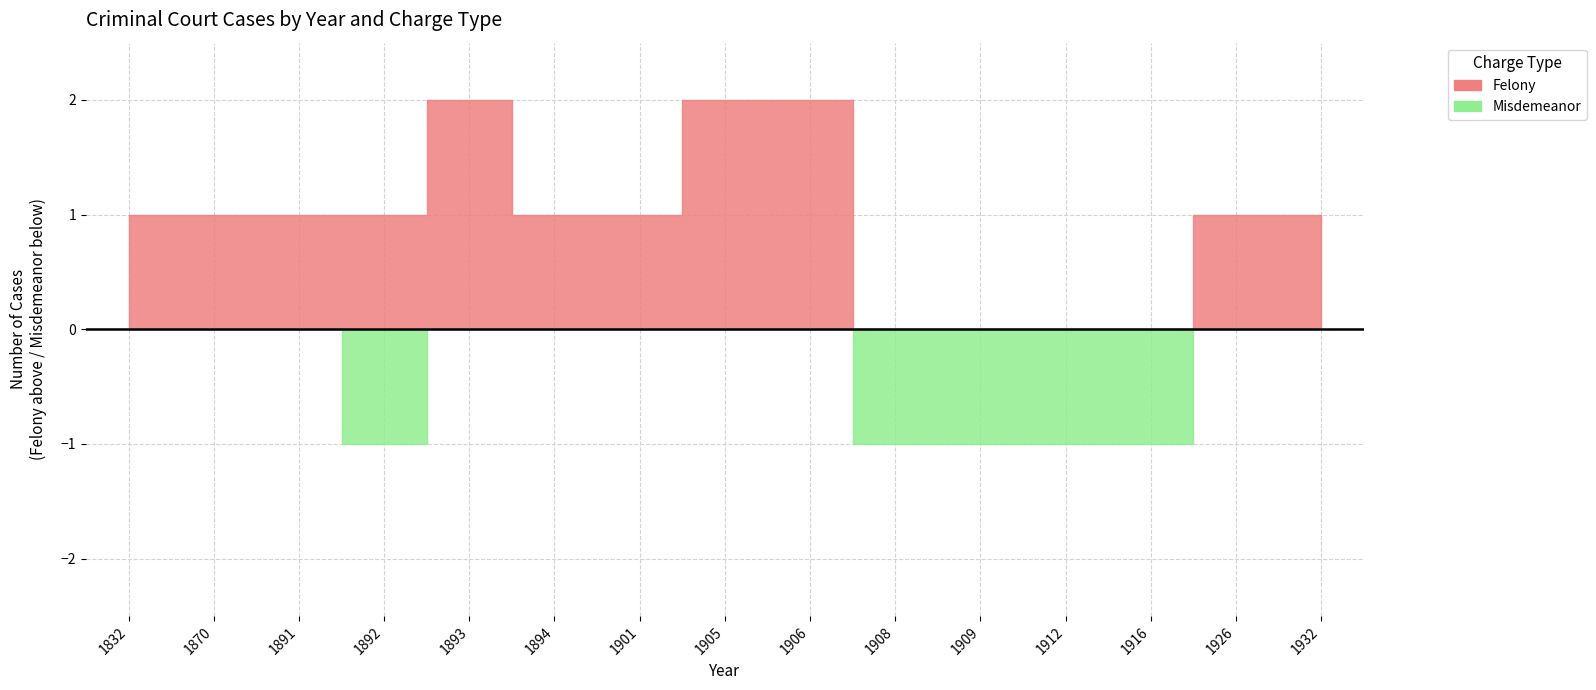

At which category is the sum across all series the highest?

1892